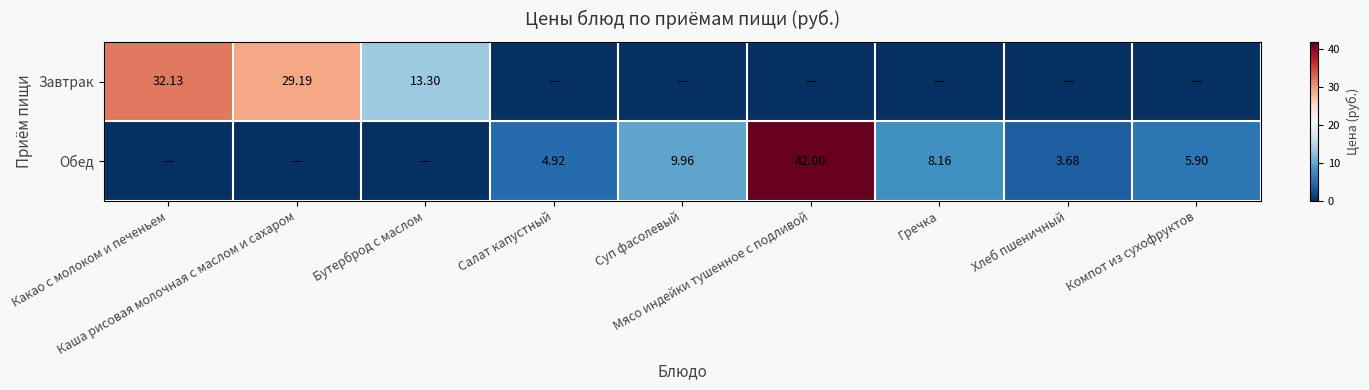

What is the approximate value of Обед at Хлеб пшеничный?

3.7